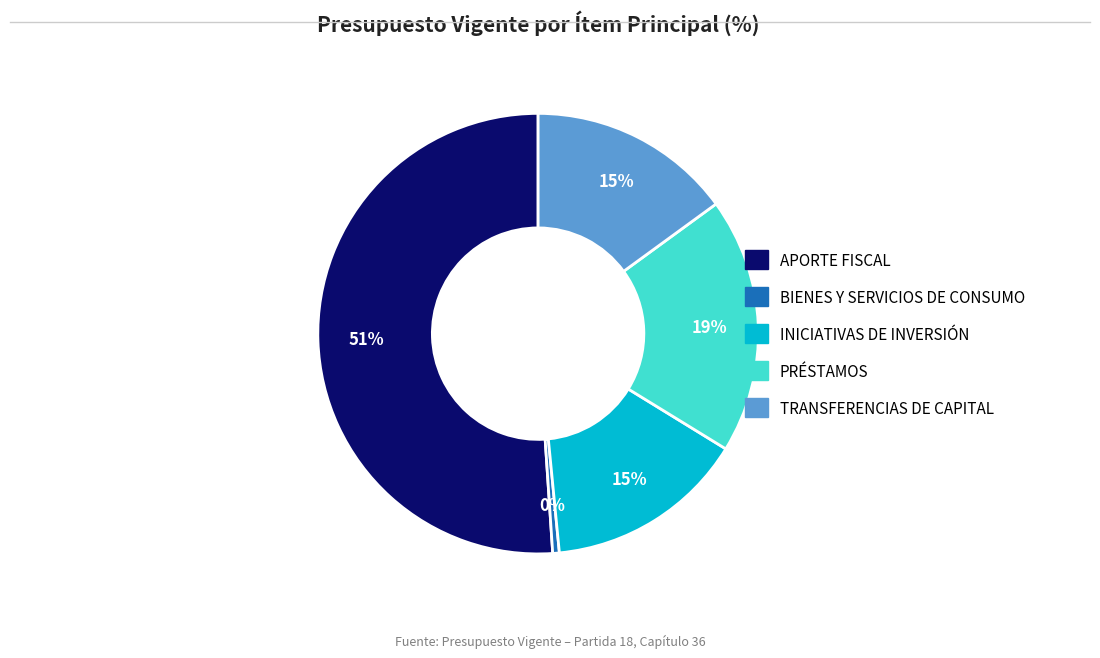

Do BIENES Y SERVICIOS DE CONSUMO and PRÉSTAMOS together represent more than half of the pie?

No